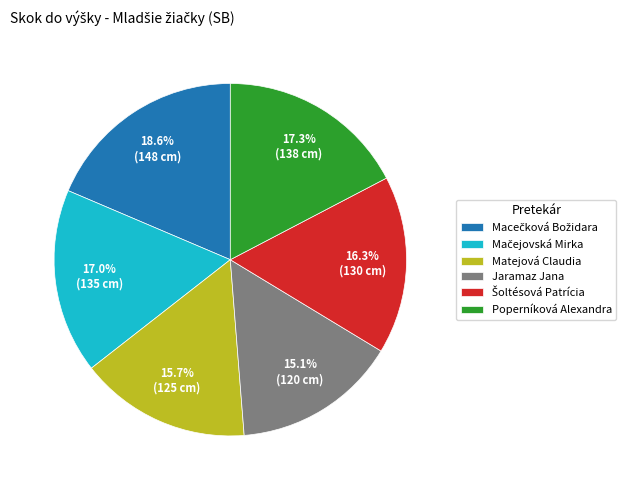

Does any single category account for the majority?

No